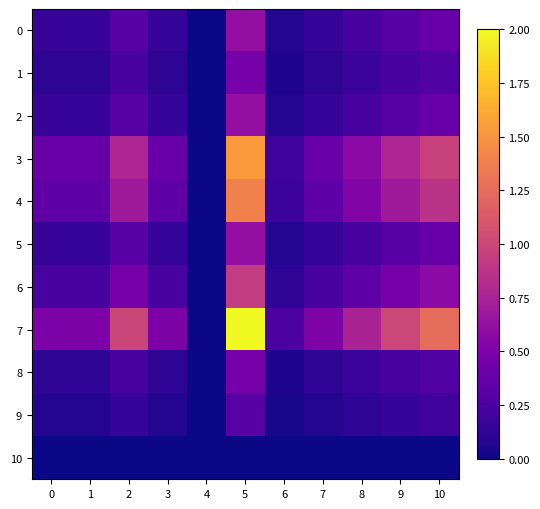

Reading left to right, extract all data points from this chart.

0: 0=0.2	1=0.2	2=0.3	3=0.2	4=0.0	5=0.6	6=0.1	7=0.2	8=0.2	9=0.3	10=0.4
1: 0=0.1	1=0.1	2=0.2	3=0.1	4=0.0	5=0.5	6=0.1	7=0.1	8=0.2	9=0.2	10=0.3
2: 0=0.2	1=0.2	2=0.3	3=0.2	4=0.0	5=0.6	6=0.1	7=0.2	8=0.2	9=0.3	10=0.4
3: 0=0.4	1=0.4	2=0.8	3=0.4	4=0.0	5=1.5	6=0.2	7=0.4	8=0.6	9=0.8	10=1.0
4: 0=0.3	1=0.3	2=0.7	3=0.3	4=0.0	5=1.4	6=0.2	7=0.3	8=0.5	9=0.7	10=0.9
5: 0=0.2	1=0.2	2=0.3	3=0.2	4=0.0	5=0.6	6=0.1	7=0.2	8=0.2	9=0.3	10=0.4
6: 0=0.2	1=0.2	2=0.5	3=0.2	4=0.0	5=0.9	6=0.1	7=0.2	8=0.3	9=0.5	10=0.6
7: 0=0.5	1=0.5	2=1.0	3=0.5	4=0.0	5=2.0	6=0.2	7=0.5	8=0.8	9=1.0	10=1.2
8: 0=0.1	1=0.1	2=0.2	3=0.1	4=0.0	5=0.5	6=0.1	7=0.1	8=0.2	9=0.2	10=0.3
9: 0=0.1	1=0.1	2=0.2	3=0.1	4=0.0	5=0.3	6=0.0	7=0.1	8=0.1	9=0.2	10=0.2
10: 0=0.0	1=0.0	2=0.0	3=0.0	4=0.0	5=0.0	6=0.0	7=0.0	8=0.0	9=0.0	10=0.0